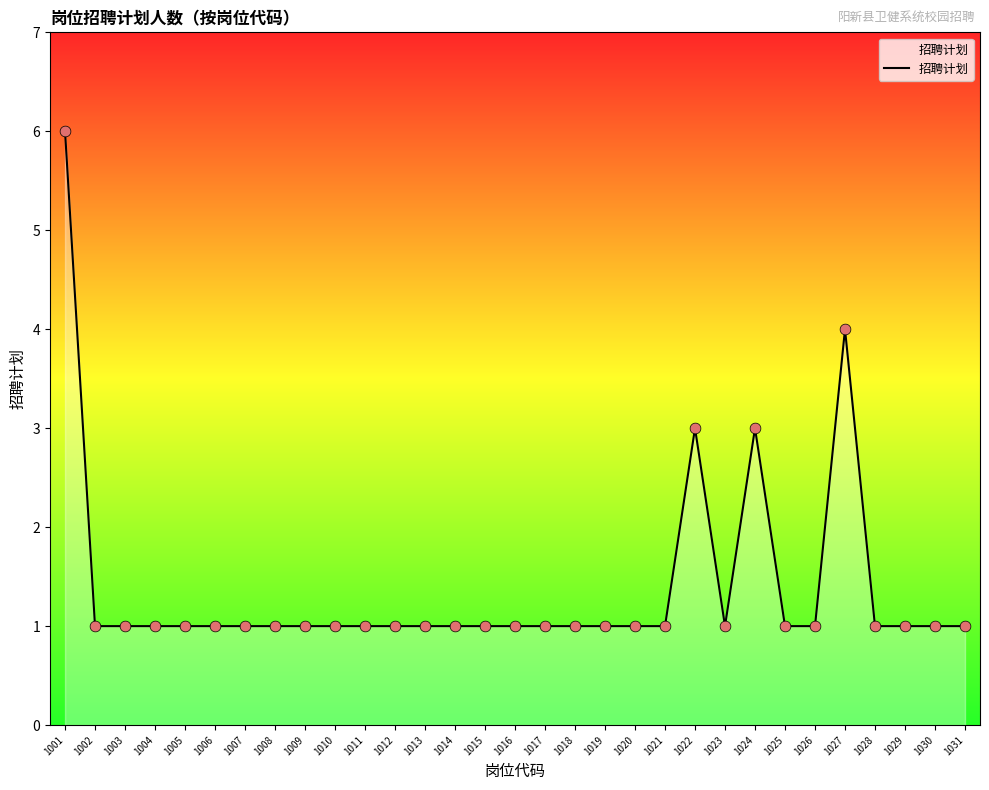

What is the ratio of the value at 1030 to the value at 1008?

1.0